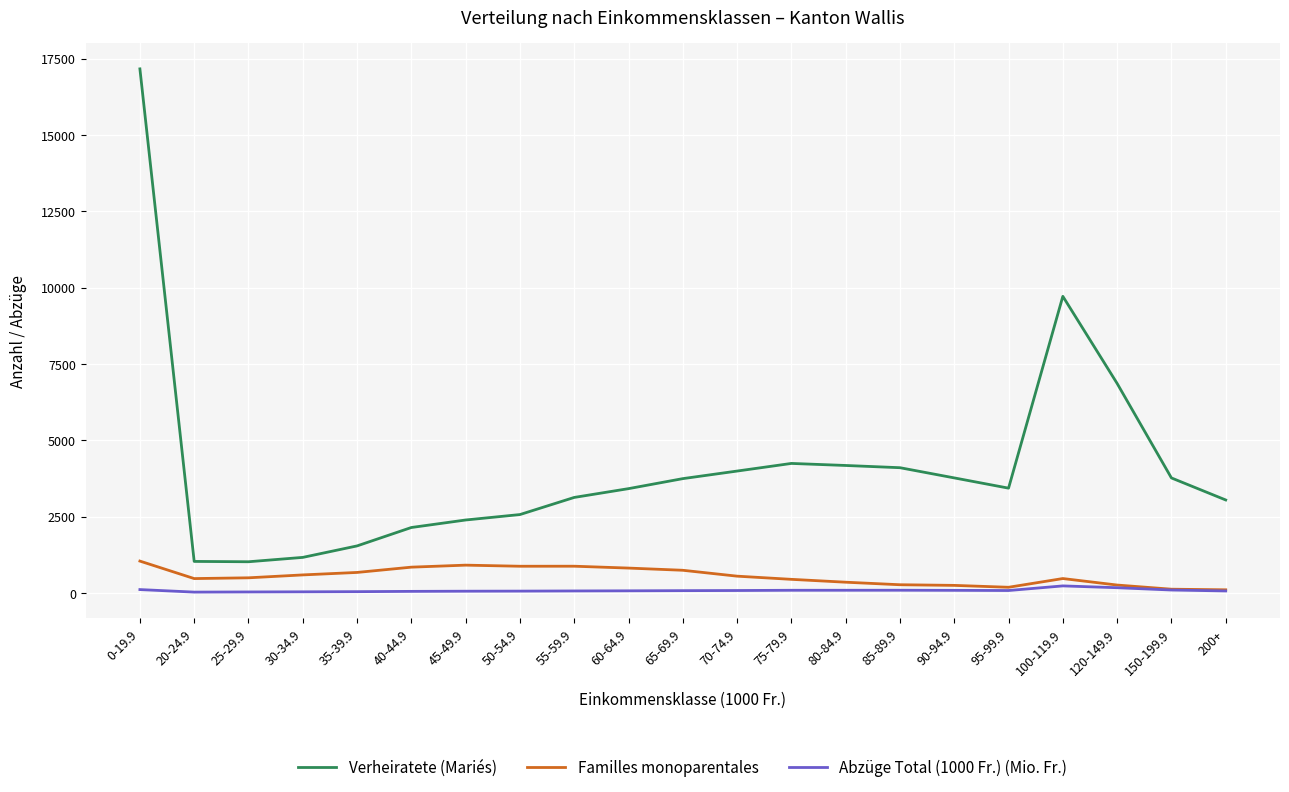

Is it true that Abzüge Total (1000 Fr.) (Mio. Fr.) equals 39.5 at 35-39.9?

True